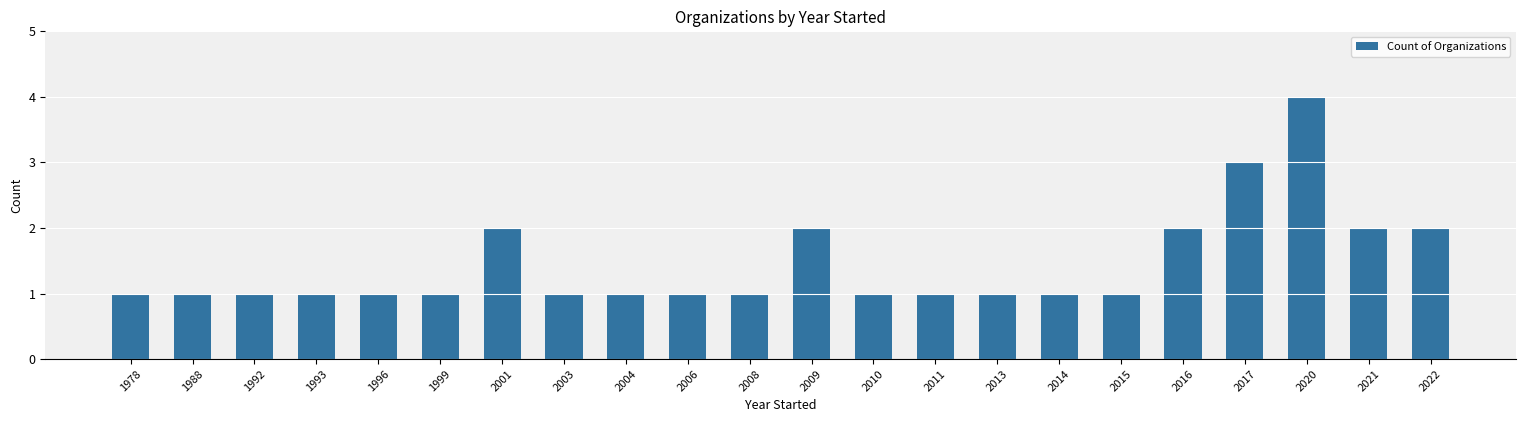

The value at 2003 is 1. True or false?

True